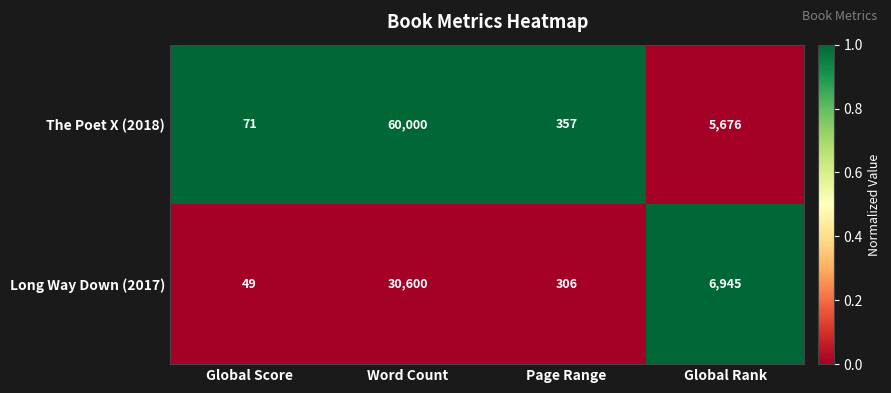

Count the number of categories in the chart.

4